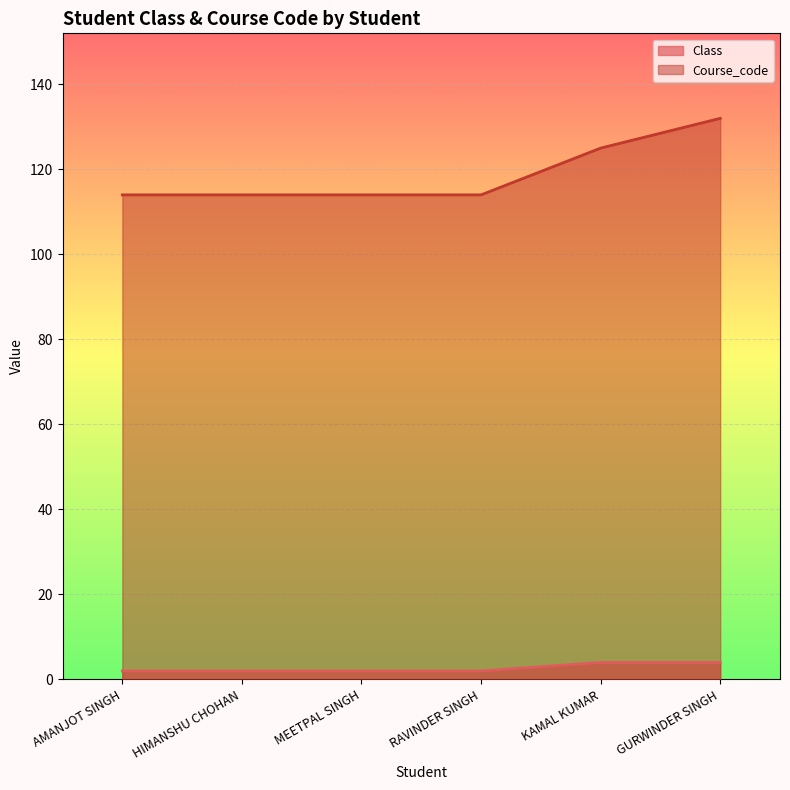

List the series in order of their peak value, highest first.

Course_code, Class